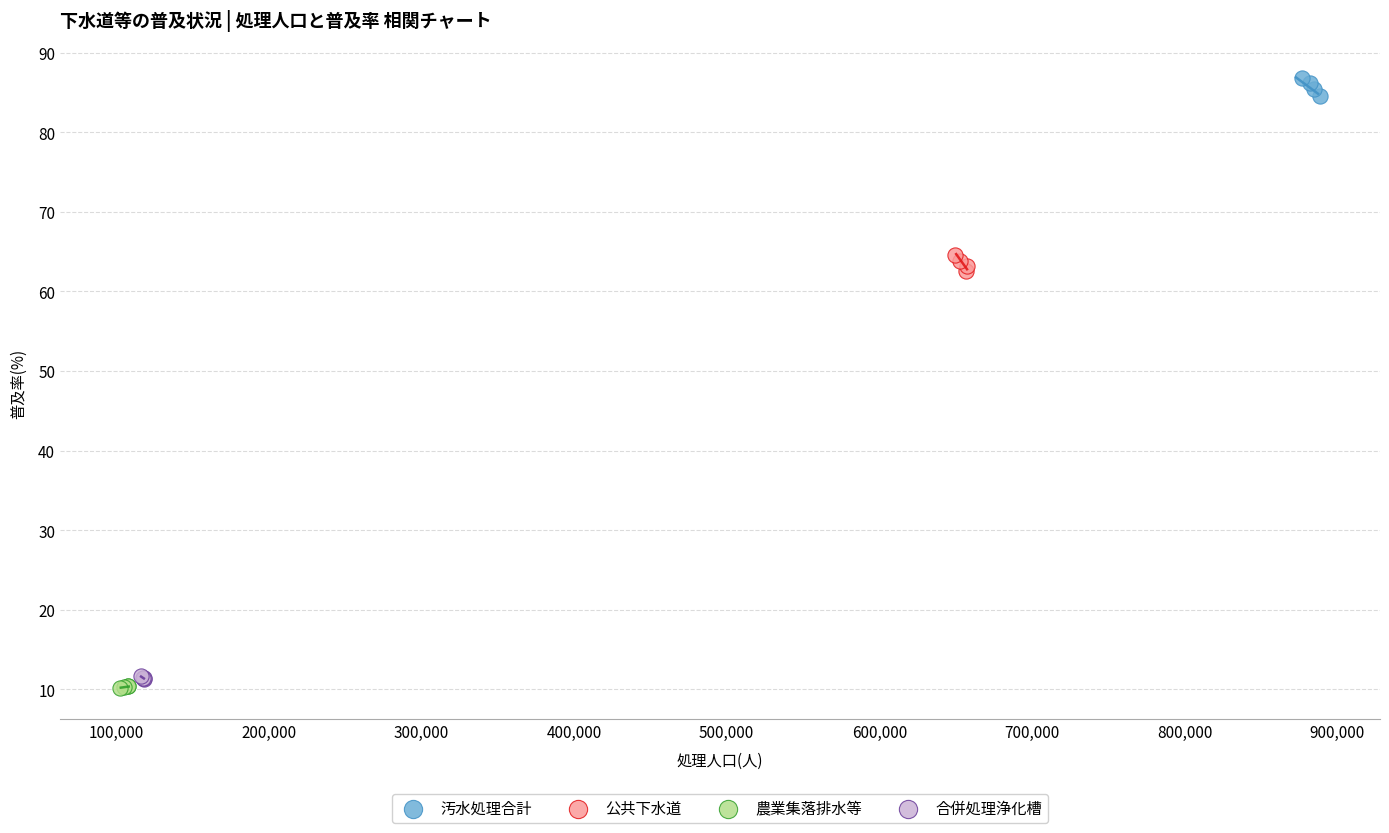

Which series has the largest Y range (max minus min)?

汚水処理合計